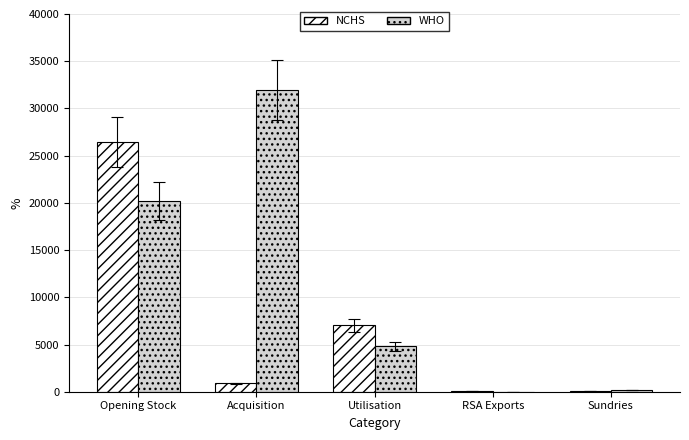

What is the sum of all WHO values?

57102